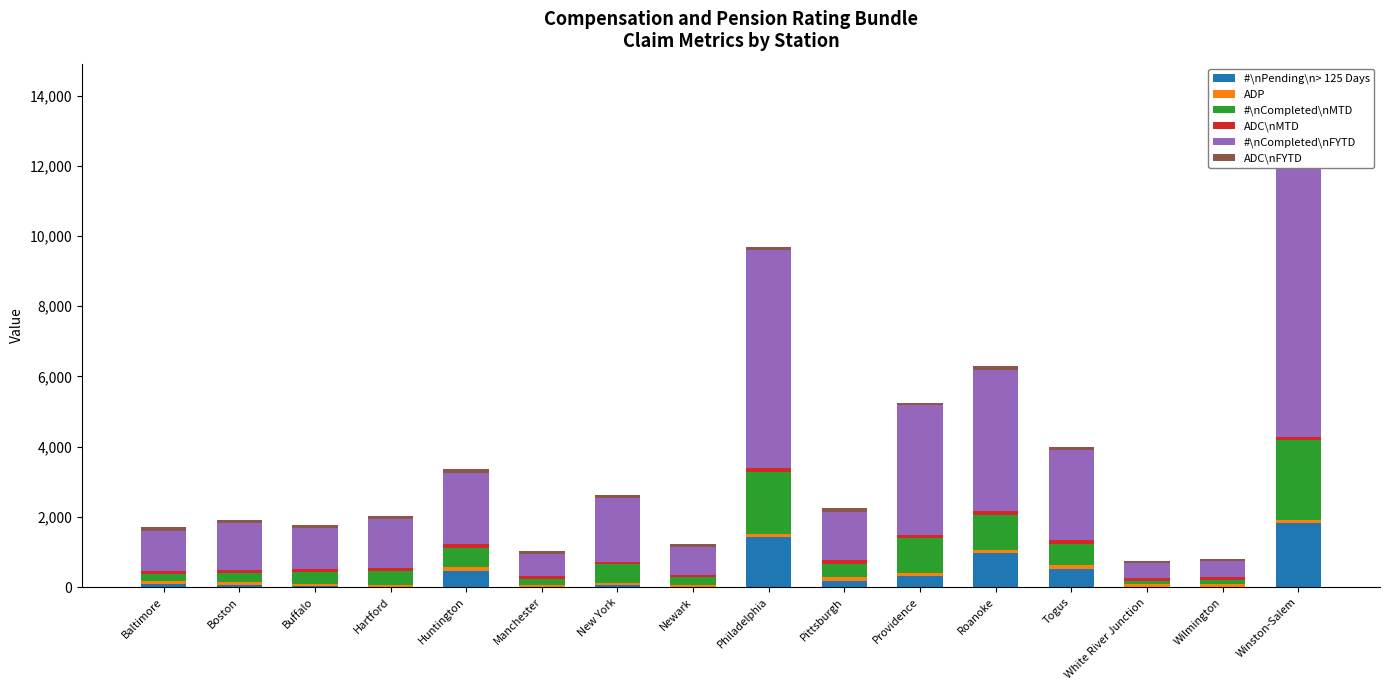

What is the difference between the maximum and minimum values in the ADC\nMTD series?

55.2